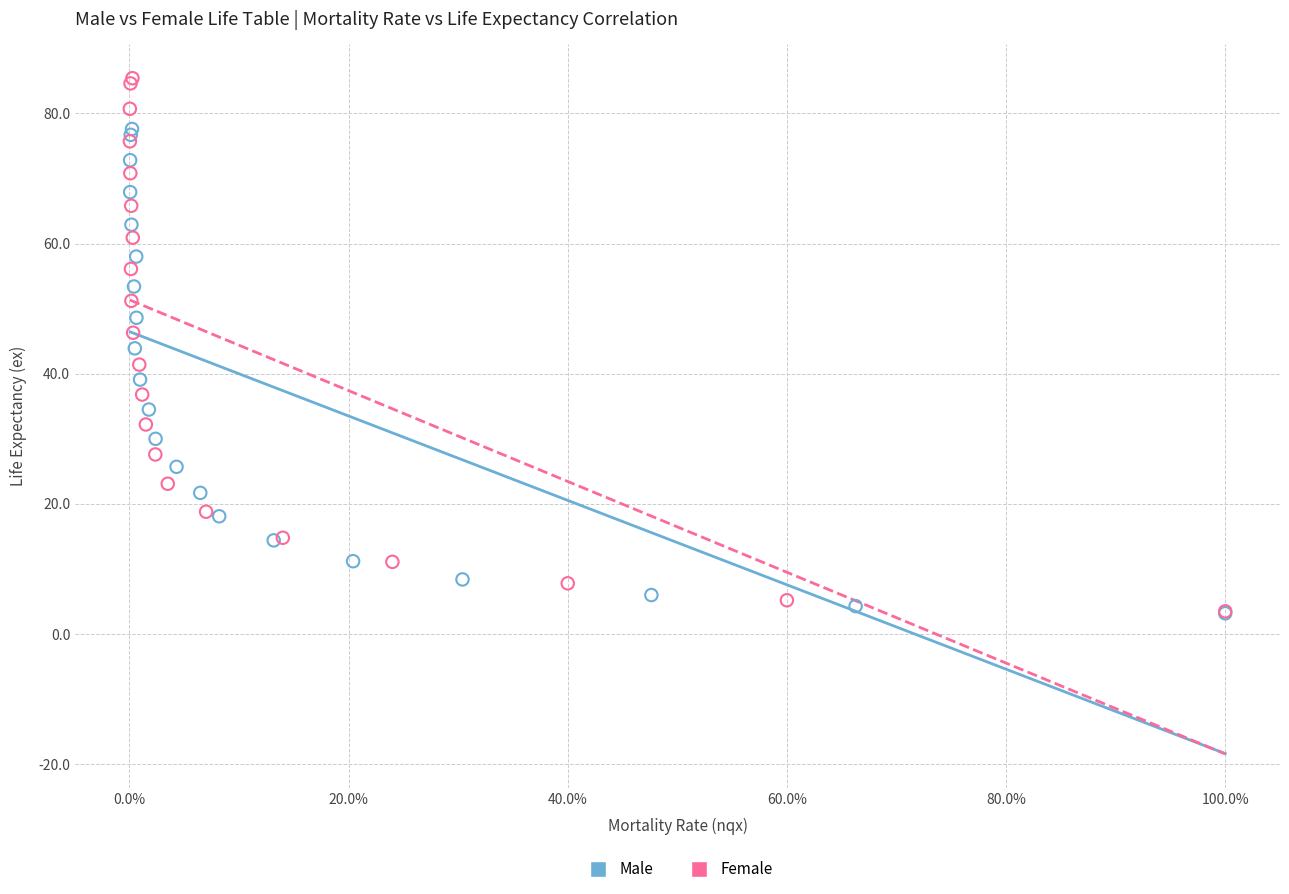

Which series reaches the maximum Y coordinate?

Female